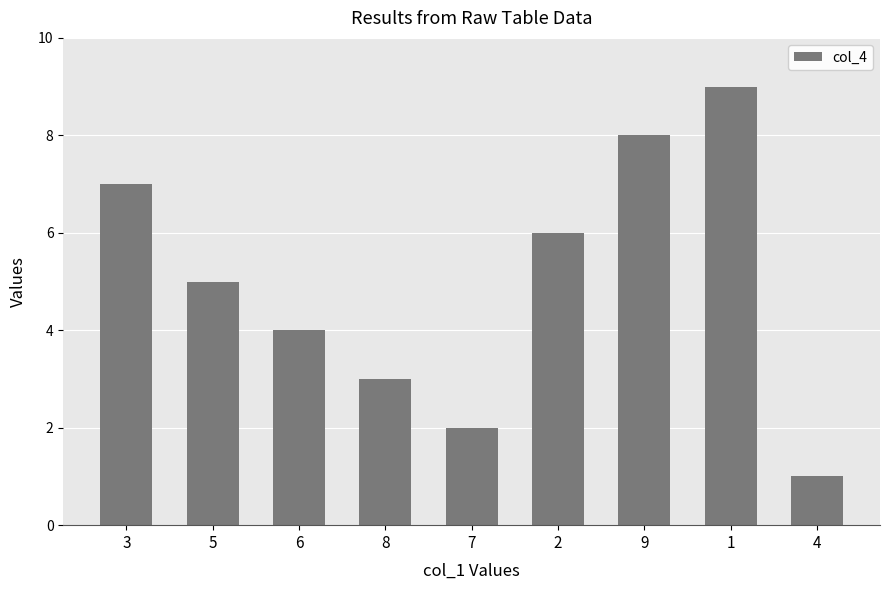

How many categories are shown in the chart?

9